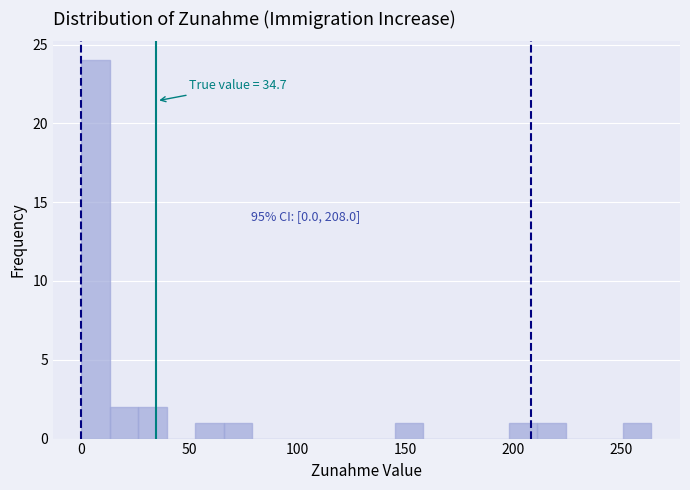

Read against the x-axis, roughly where is the centre of the tallest bar?

5